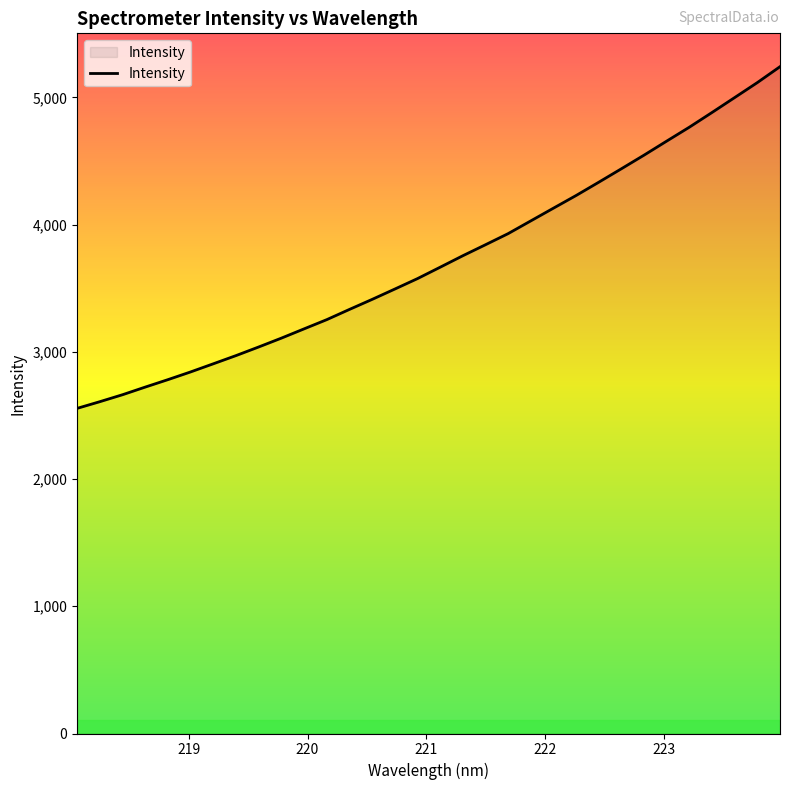

What is the smallest value displayed?

2555.6